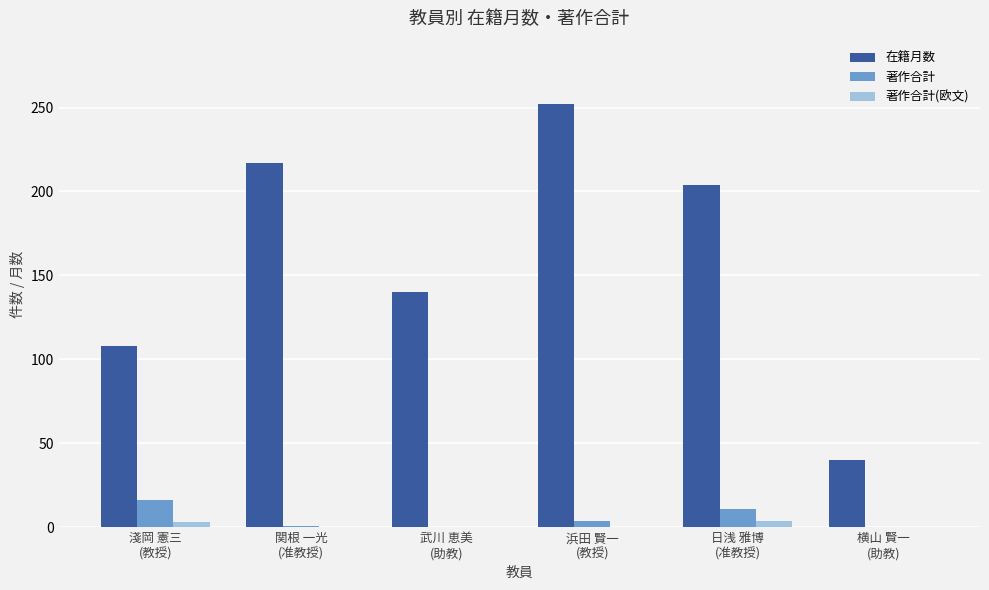

The 著作合計 series shows 0 at 横山 賢一
(助教). True or false?

True